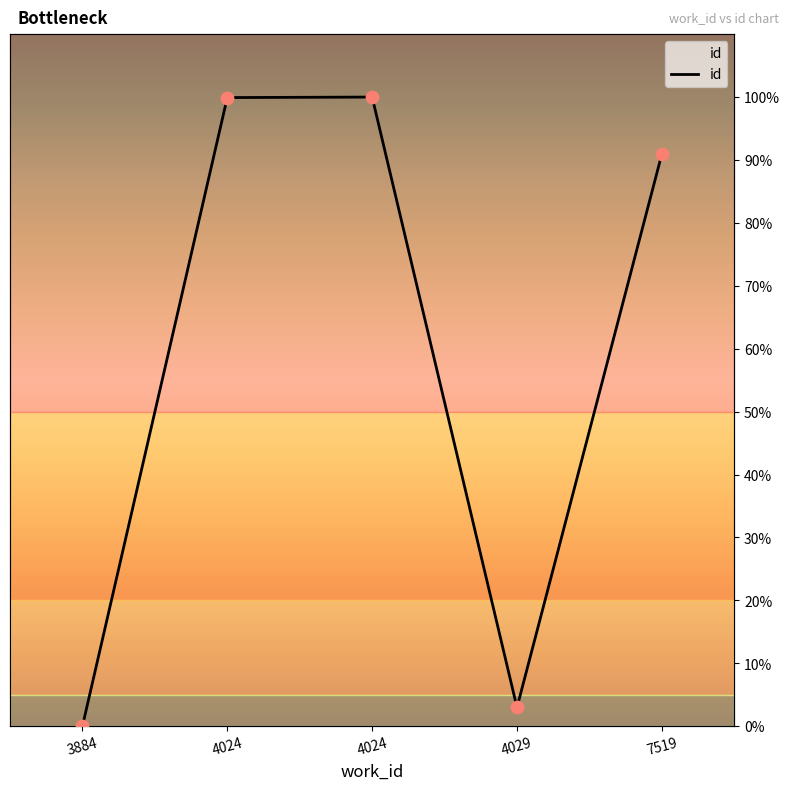

Which has a higher value, 4029 or 4024?

4024